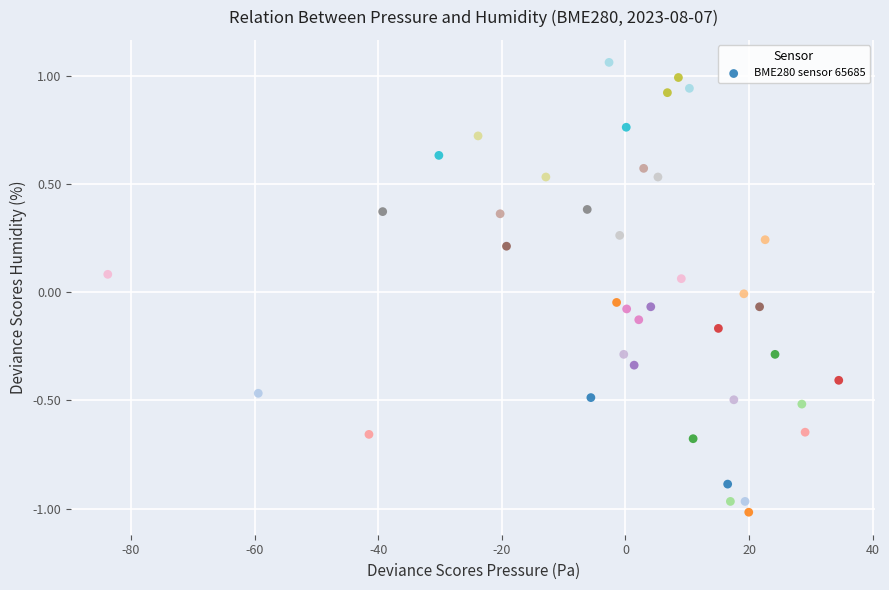

What is the range of Y values (max minus min)?

2.1